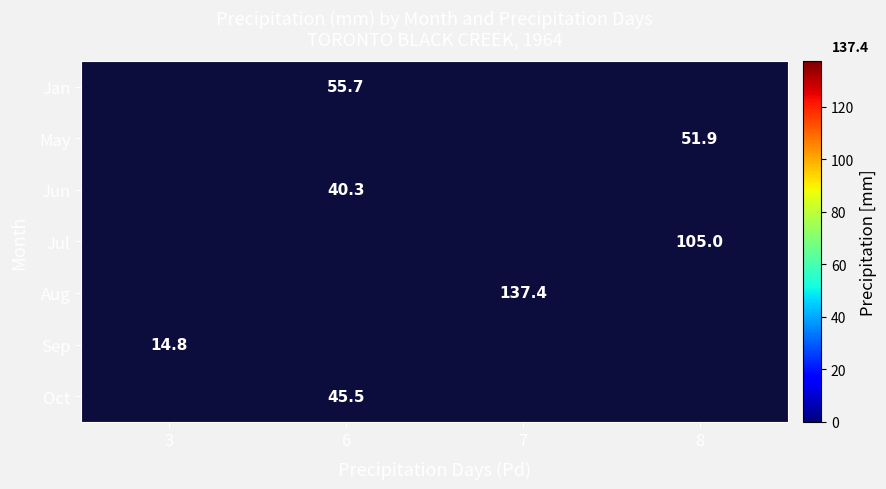

Is it true that Aug equals 203.2 at 7?

False